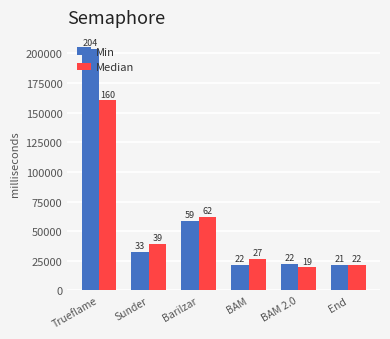

What is the label of the 3rd bar from the right?

BAM